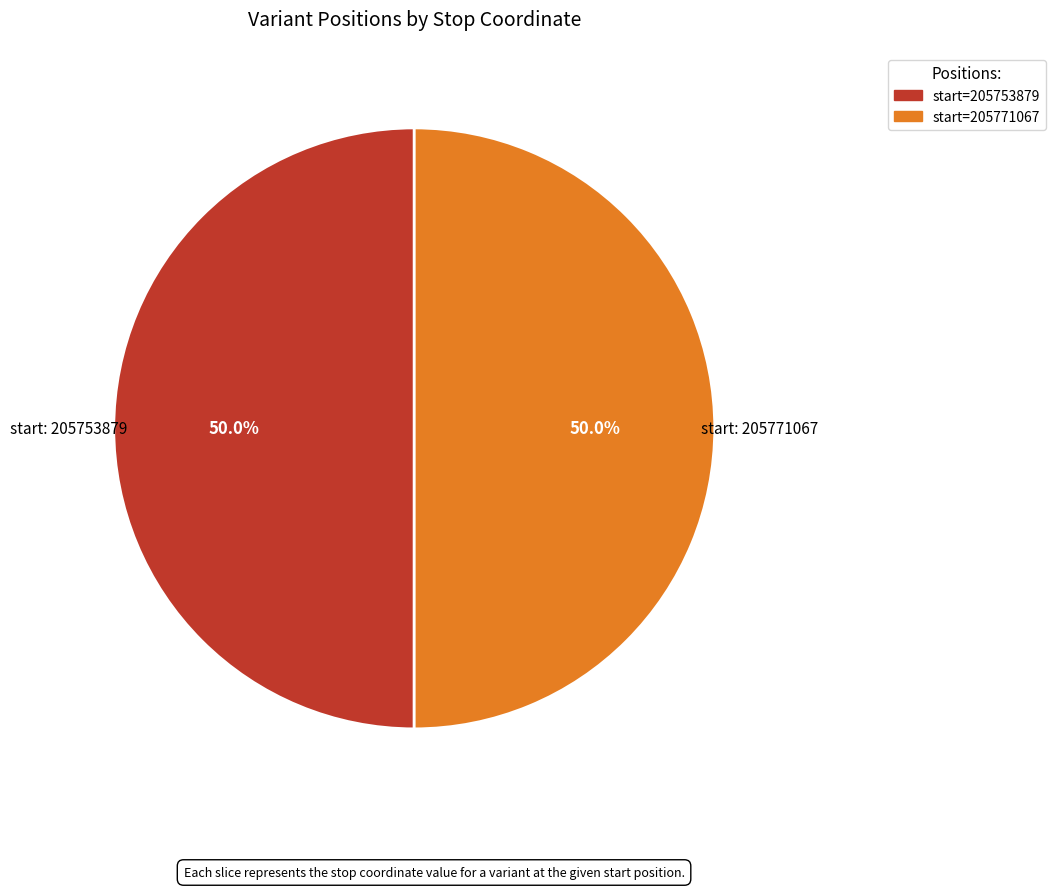

How many segments does this pie chart have?

2